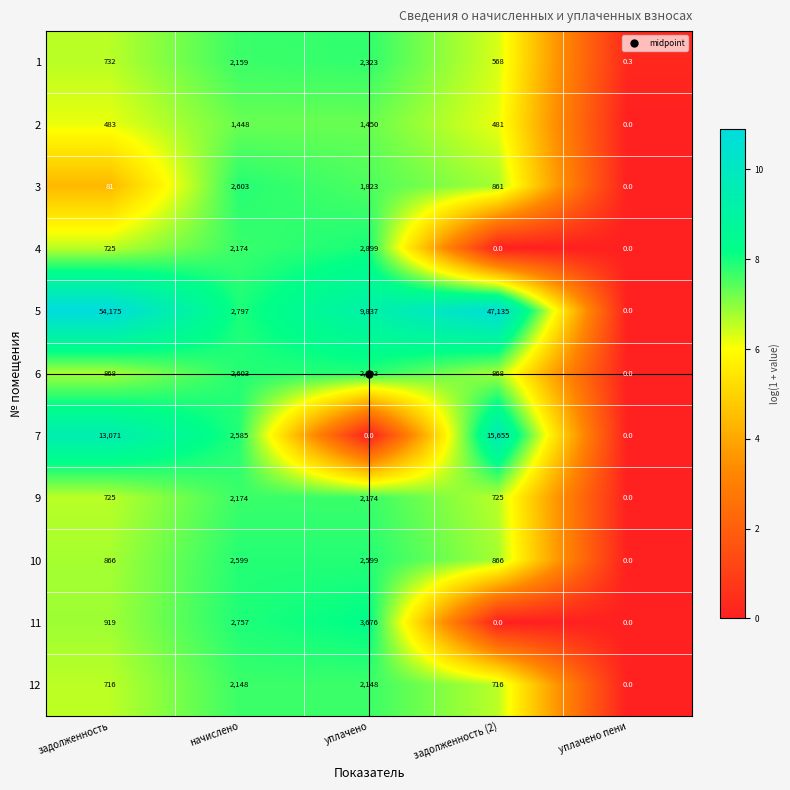

True or false: 10 has a value of 1762.6 at начислено.

False